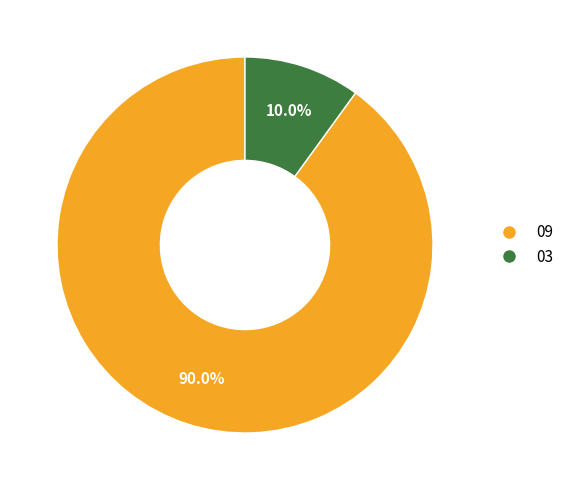

Count the number of slices in the pie.

2